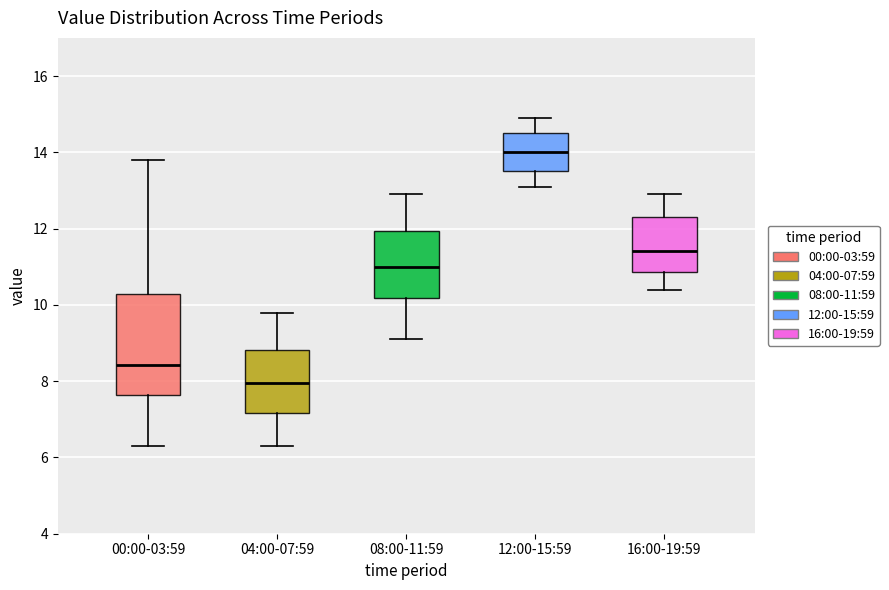

Comparing the boxes themselves (not the whiskers), which one is the tallest?

00:00-03:59